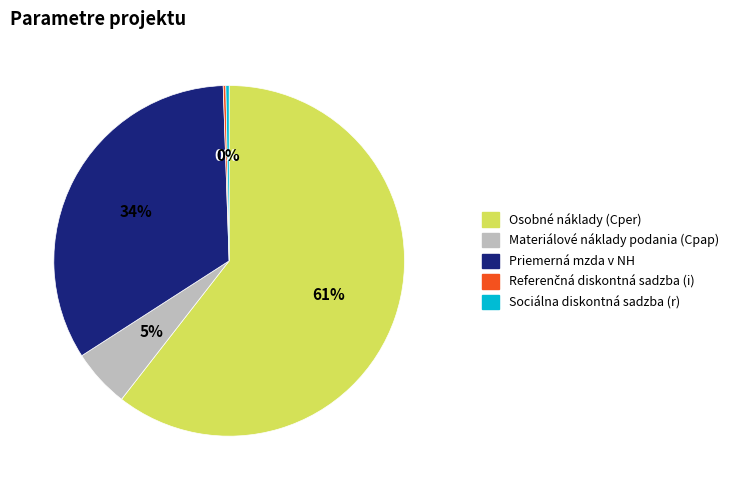

Which category has the biggest portion of the pie?

Osobné náklady (Cper)